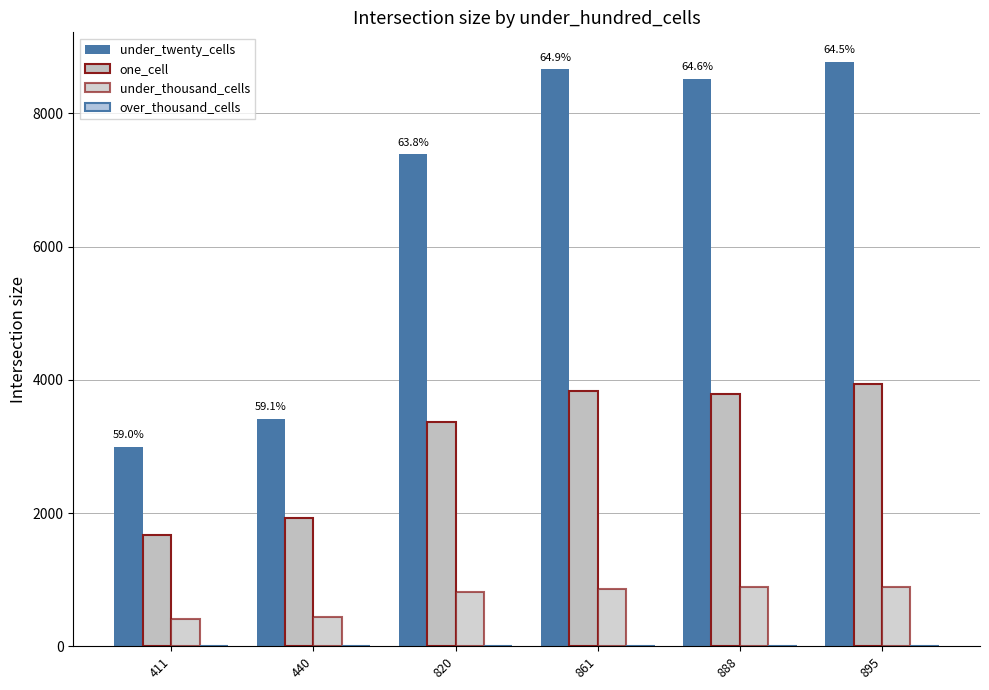

Count the number of categories in the chart.

6